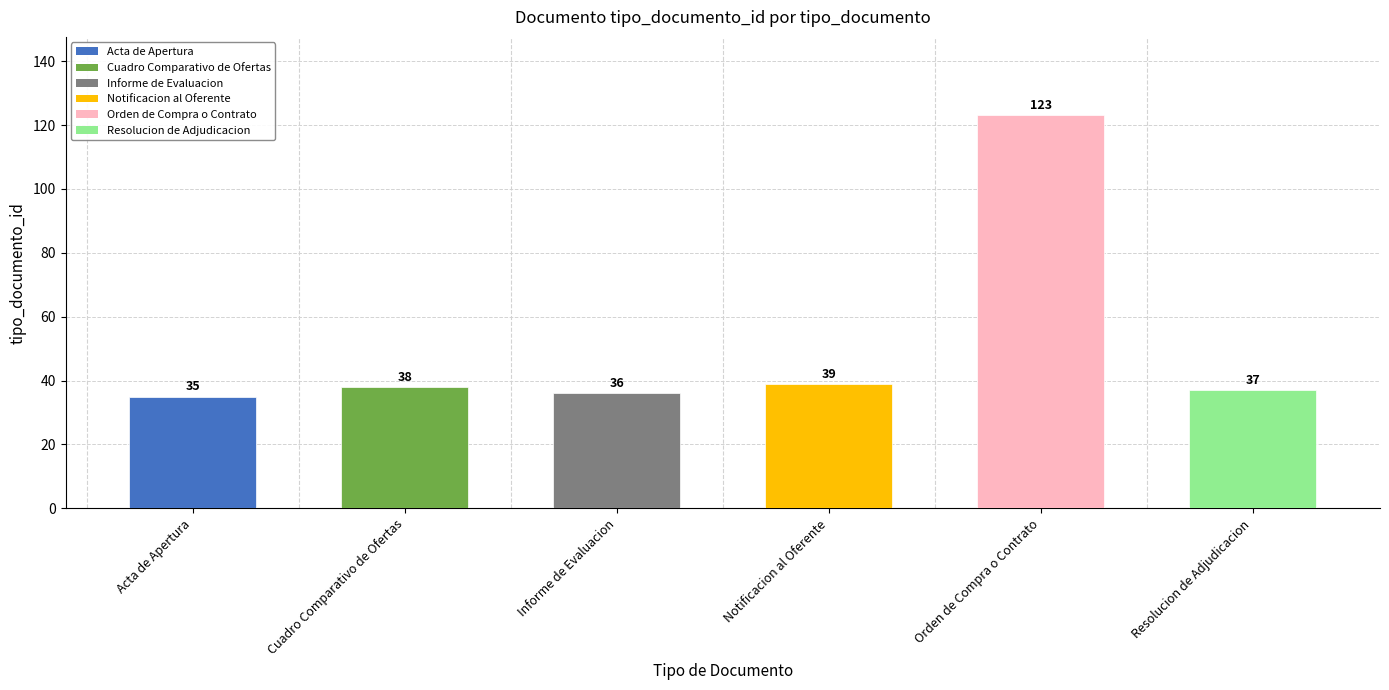

Are the bars horizontal?

No